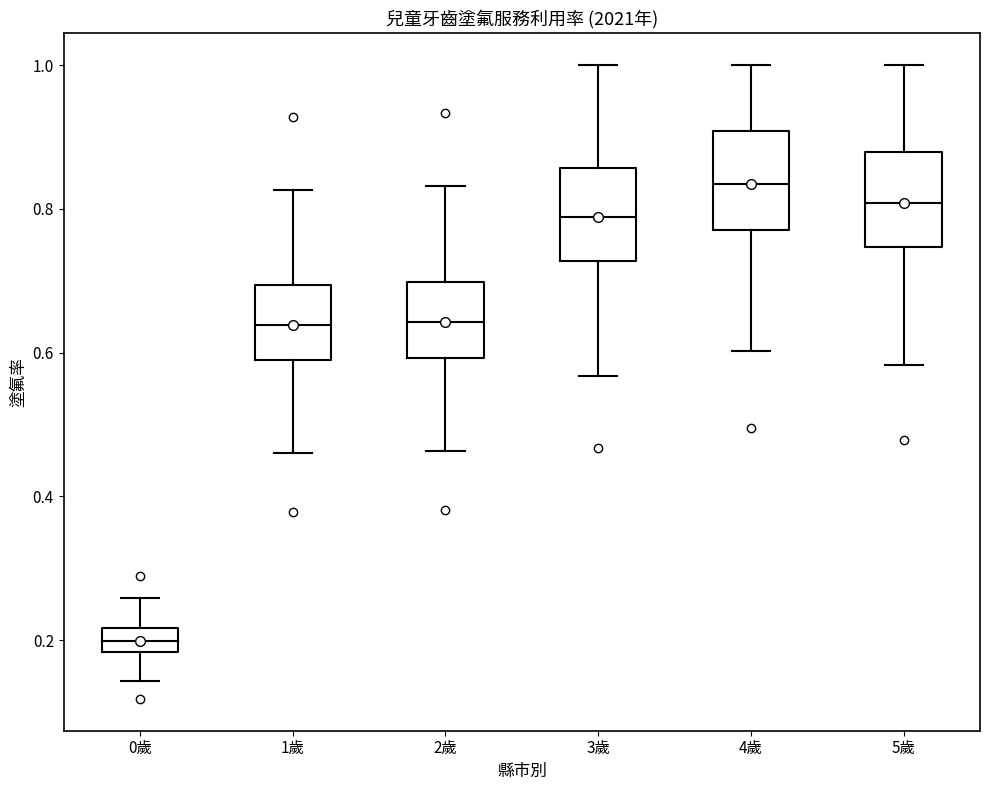

Reading left to right, read every box against the y-axis: the position of its median line, the range the box covers, and the ends of its whiskers. The values are not printed on the chart, so give them approximately, as read against the axis.

0歲: median 0.20, box 0.18 to 0.22, whiskers 0.14 to 0.26
1歲: median 0.64, box 0.58 to 0.70, whiskers 0.46 to 0.82
2歲: median 0.64, box 0.60 to 0.70, whiskers 0.46 to 0.84
3歲: median 0.78, box 0.72 to 0.86, whiskers 0.56 to 1.00
4歲: median 0.84, box 0.78 to 0.90, whiskers 0.60 to 1.00
5歲: median 0.80, box 0.74 to 0.88, whiskers 0.58 to 1.00